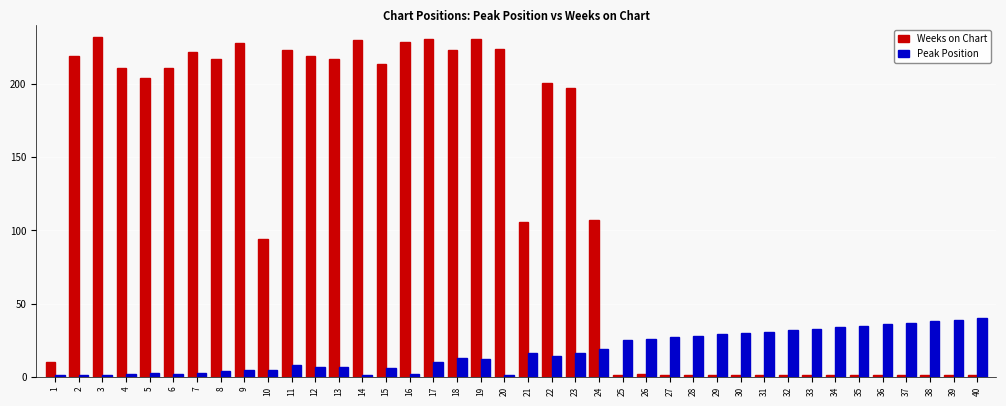

At how many categories does at least one series exceed 190?

20